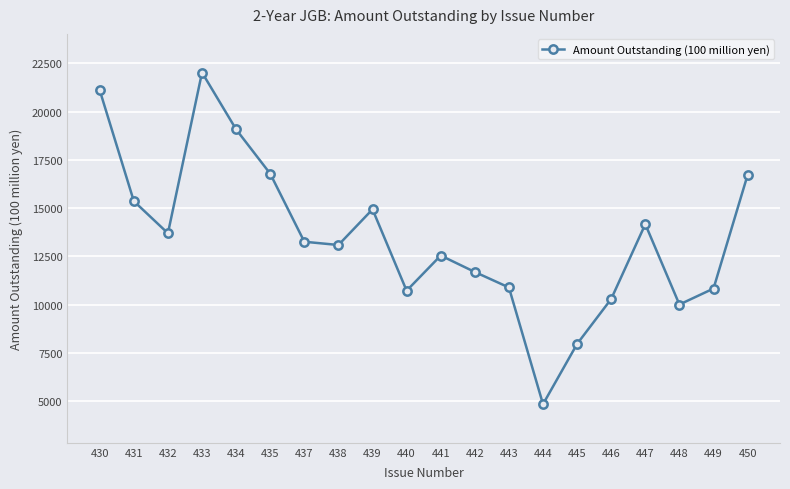

True or false: the data has more than 0 interior local peaks.

True